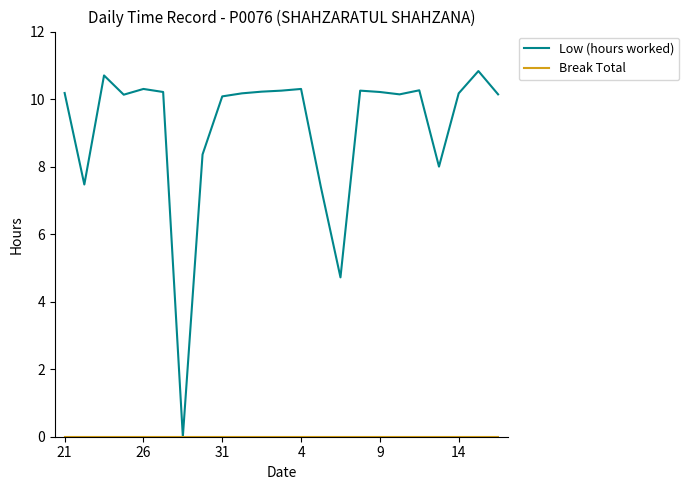

Which series has the largest range (max minus min)?

Low (hours worked)